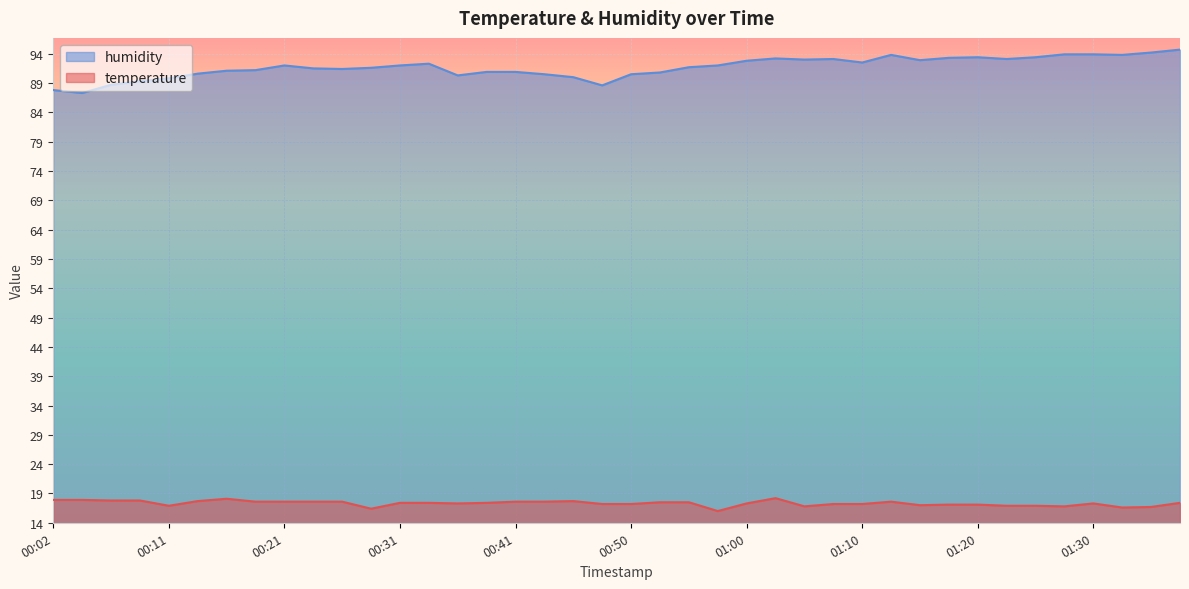

Is the value of temperature at 00:16 greater than the value of humidity at 01:28?

No